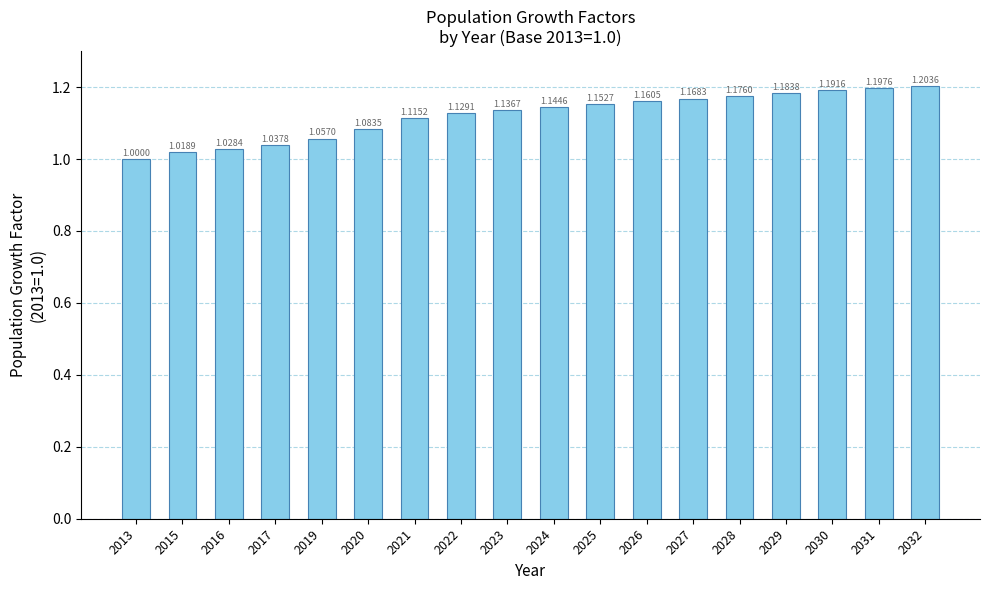

Count the number of values greater than 1.

17